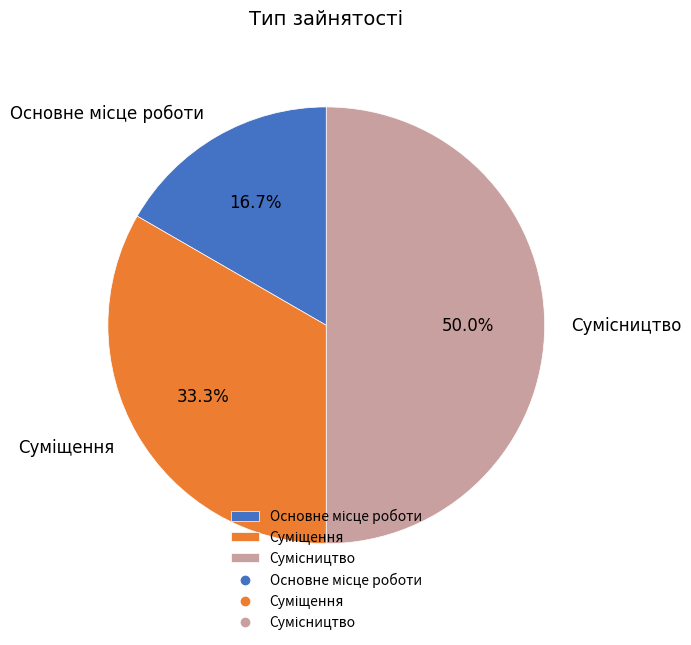

How many segments does this pie chart have?

3